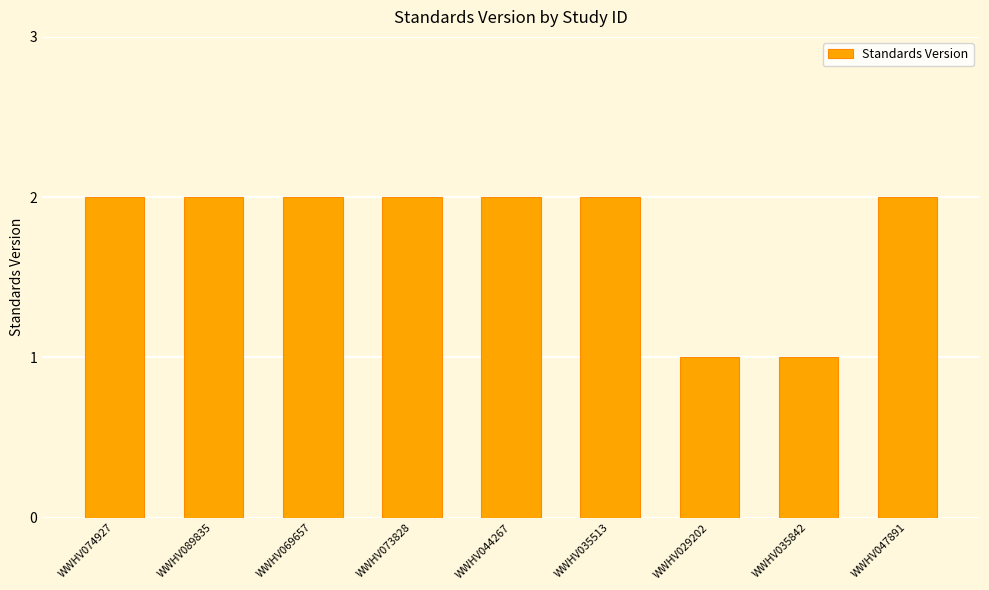

How many categories are shown in the chart?

9